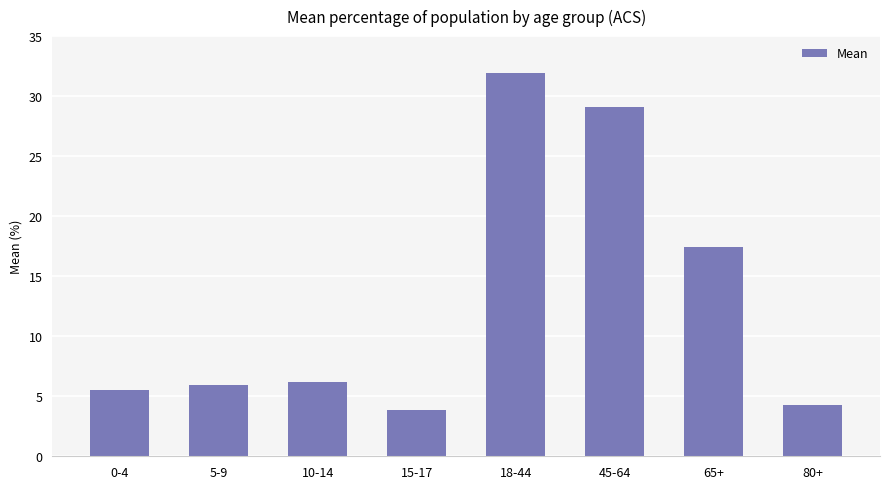

What is the label of the 8th bar from the left?

80+